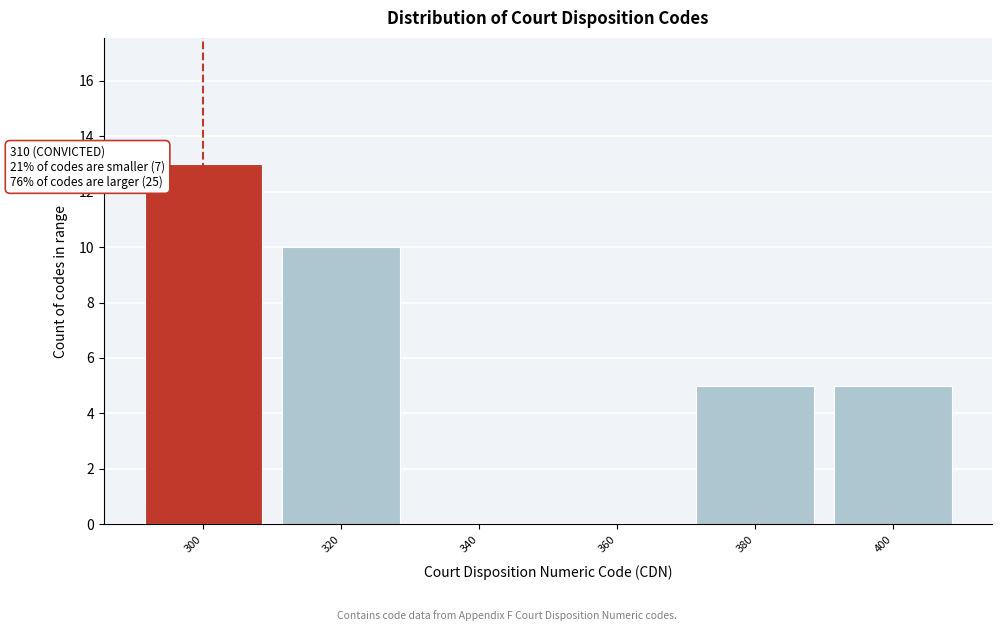

Reading right to left, extract all data points from this chart.

400=5	380=5	360=0	340=0	320=10	300=13